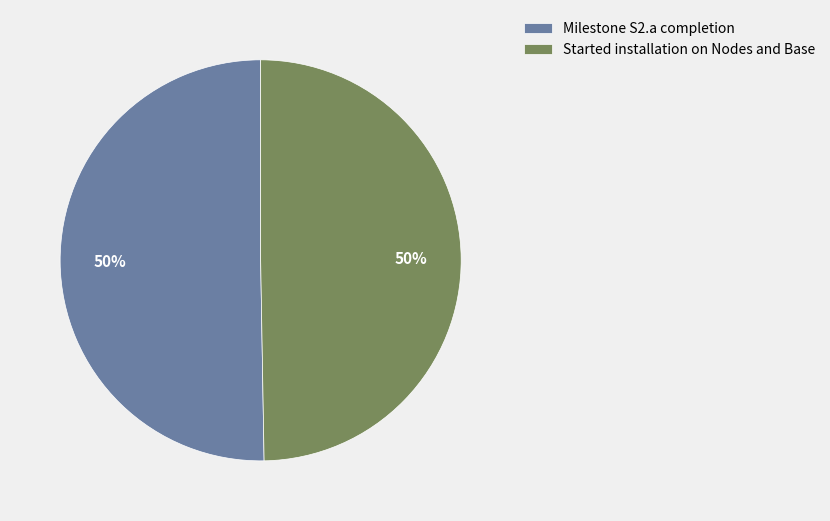

To the nearest percent, what portion does Milestone S2.a completion represent?

50%